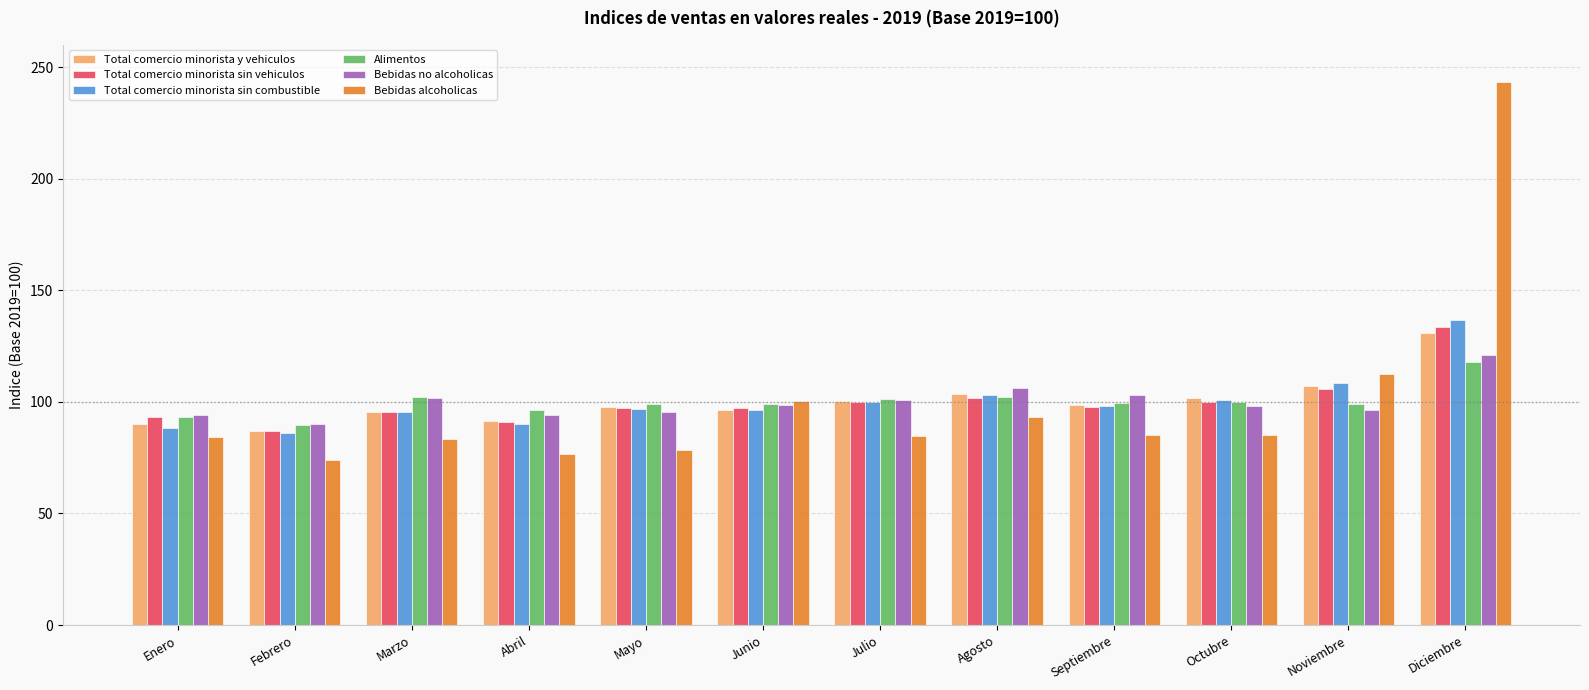

Is the value of Total comercio minorista sin combustible at Junio greater than the value of Total comercio minorista sin vehiculos at Diciembre?

No